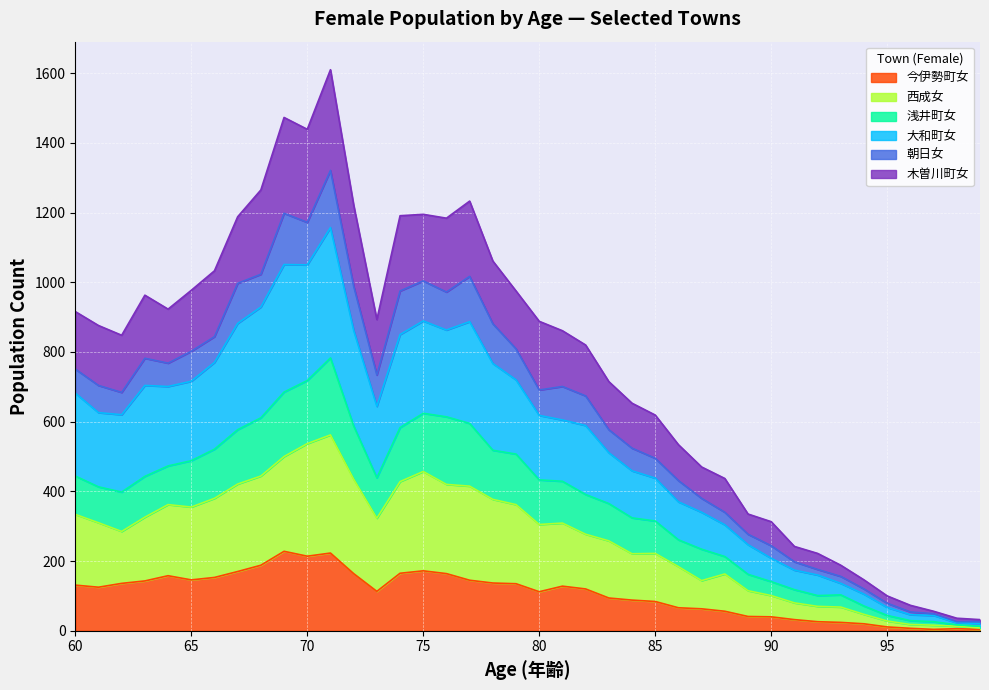

Read the 今伊勢町女 value at 70.

214